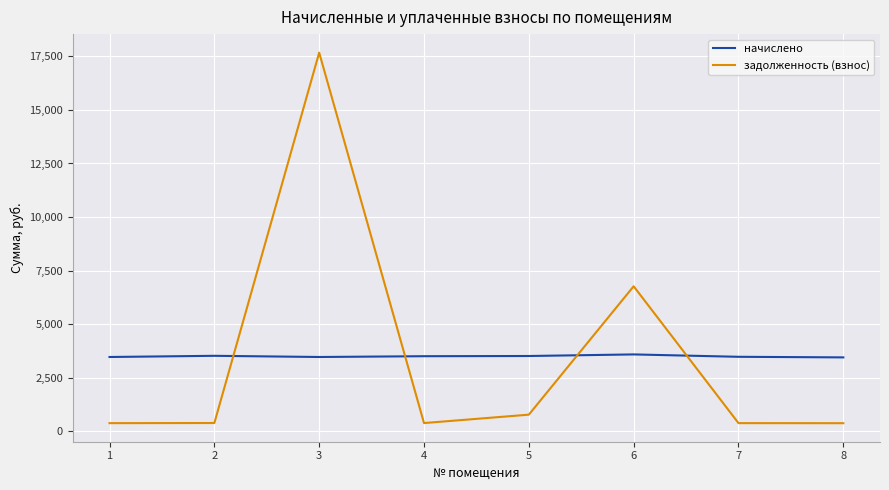

What are all the series names shown in the legend?

начислено, задолженность (взнос)